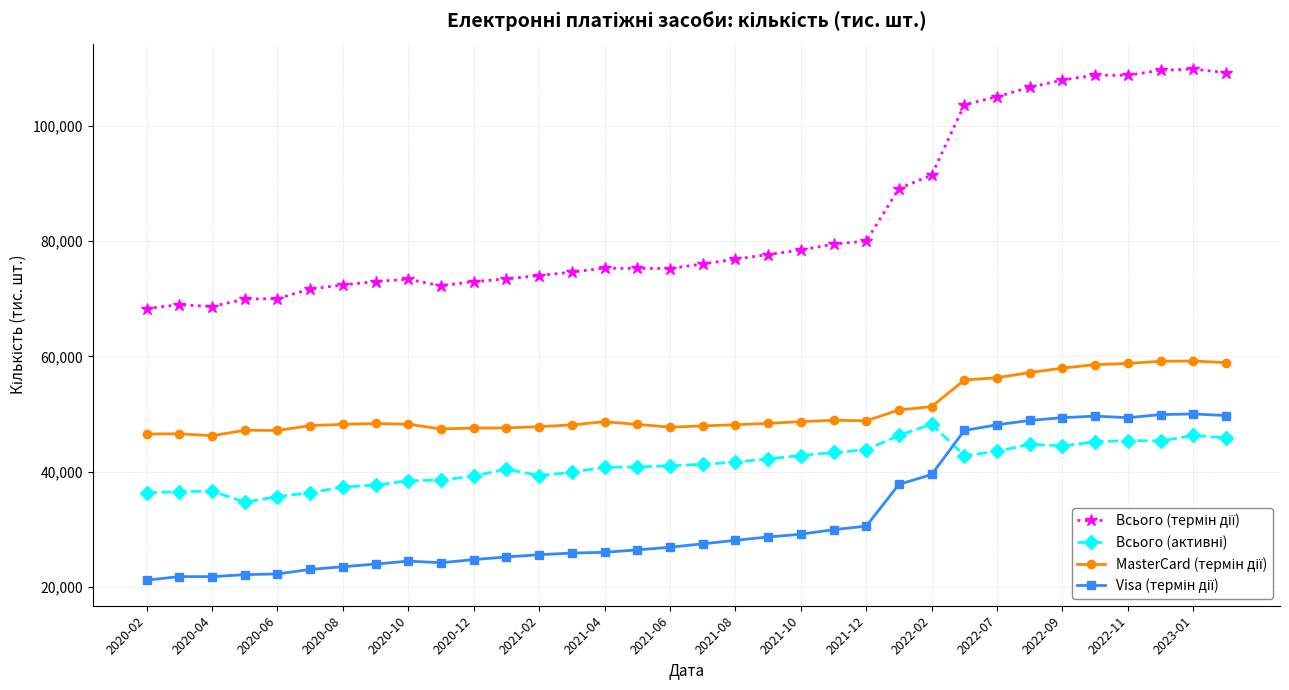

What is the greatest value displayed?

109795.7